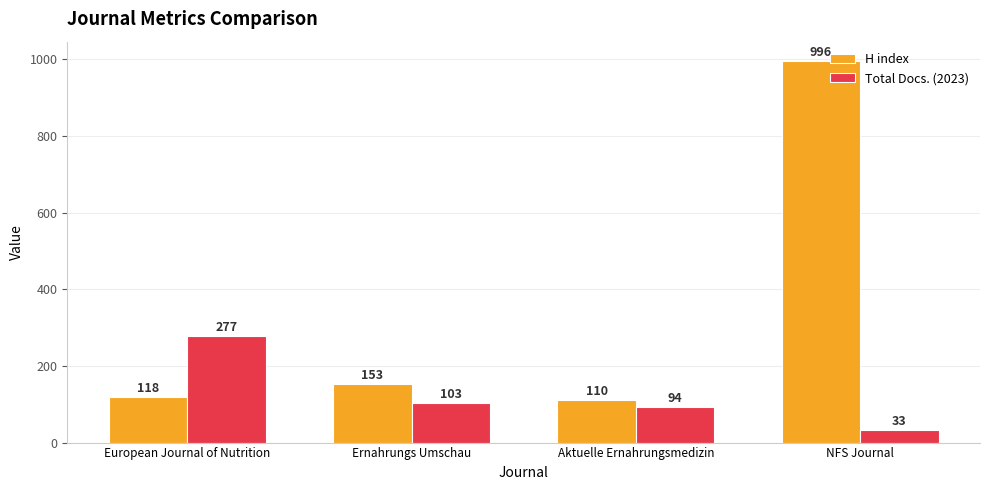

Is the value of H index at NFS Journal greater than the value of Total Docs. (2023) at Ernahrungs Umschau?

Yes